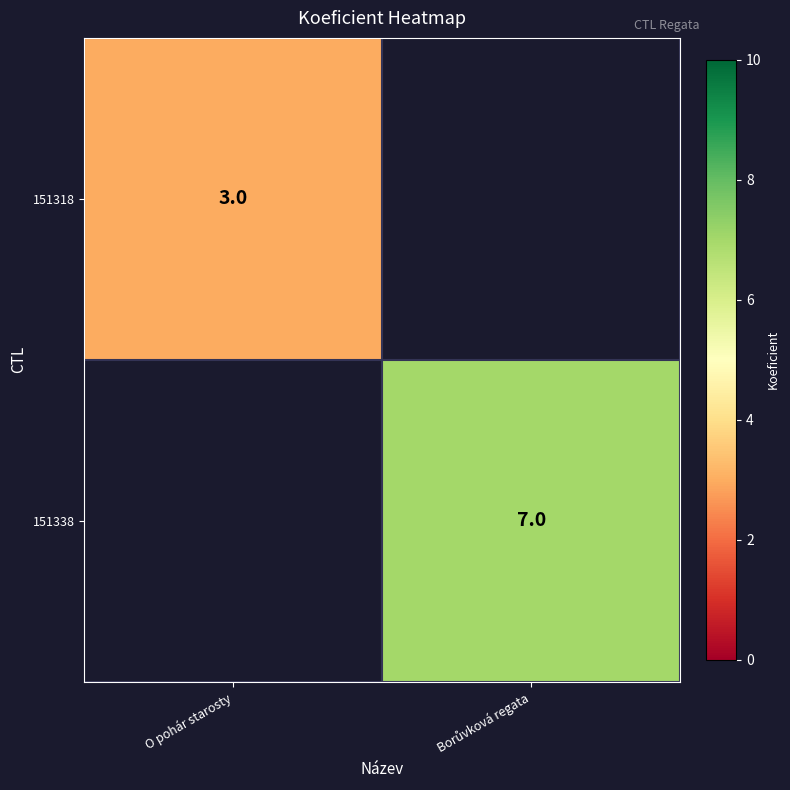

Is it true that 151318 equals 3 at O pohár starosty?

True